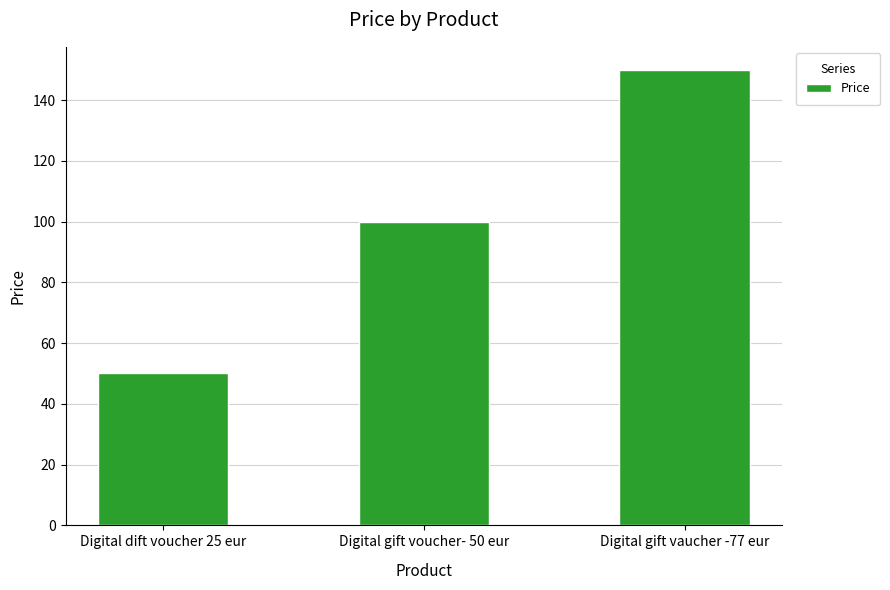

Does the chart contain stacked bars?

No